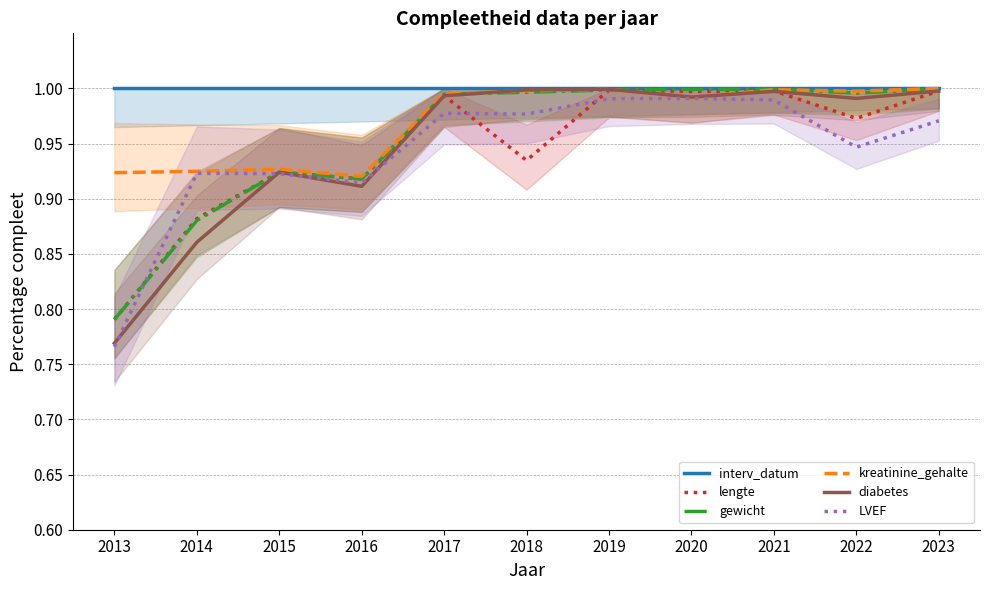

At which label is gewicht closest to 0?

2013